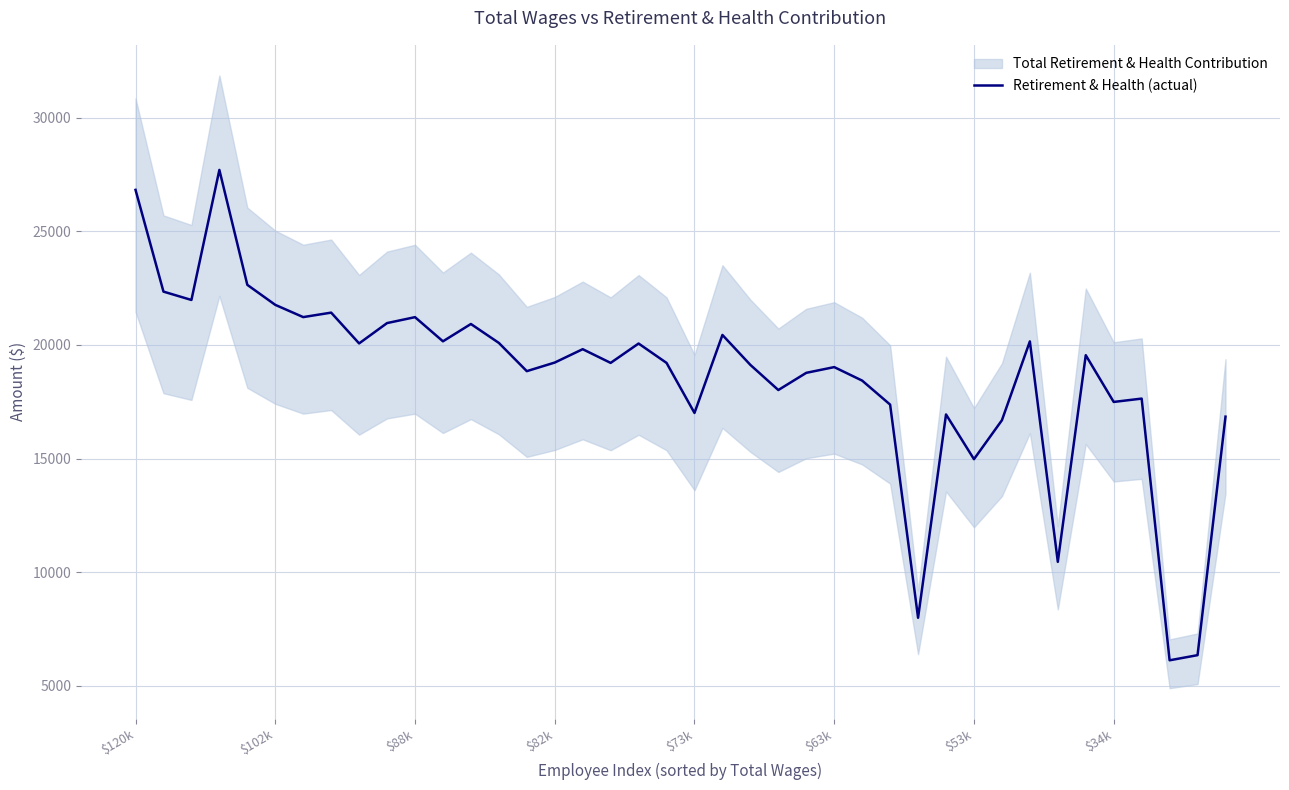

At which label does the data first exceed 19225?

$120k